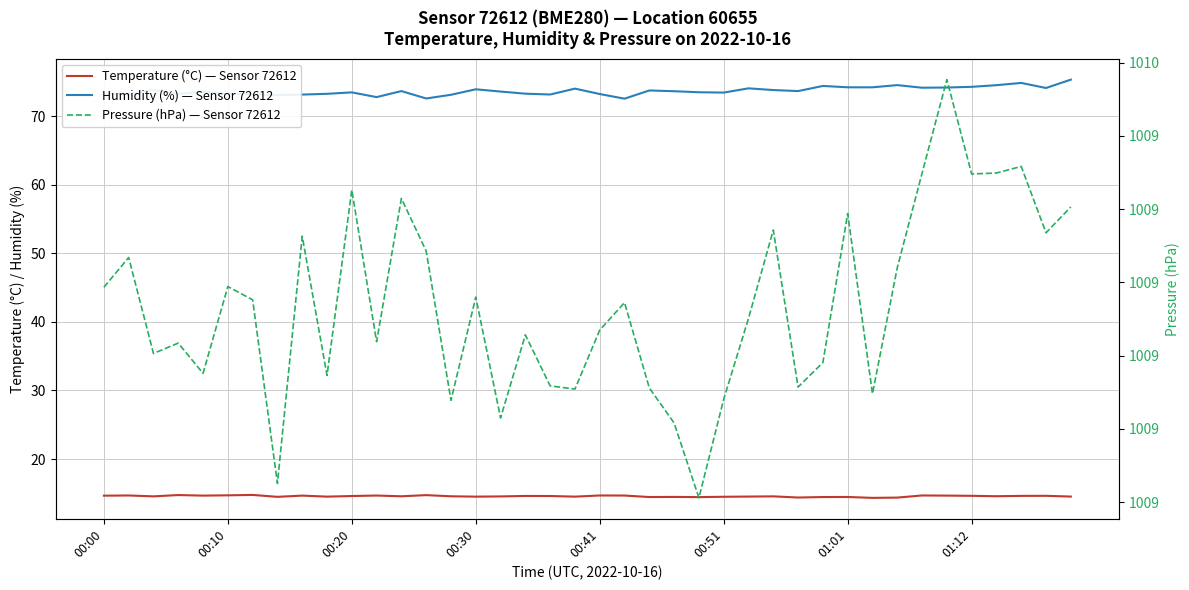

How many Temperature (°C) — Sensor 72612 values are between 14 and 15?

40